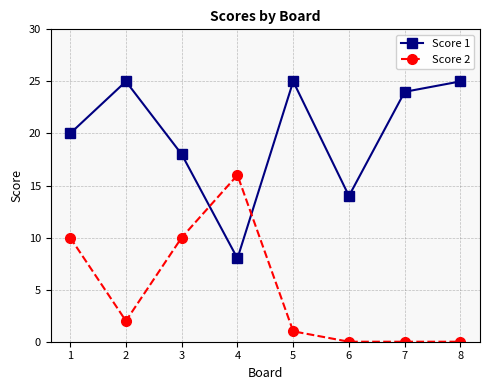

How many data points in Score 2 are less than 2?

4